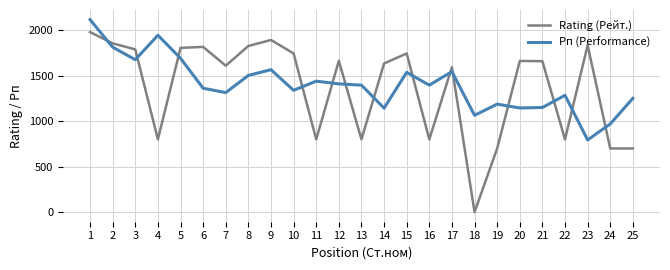

Rank the series by their maximum value, from highest to lowest.

Рп (Performance), Rating (Рейт.)